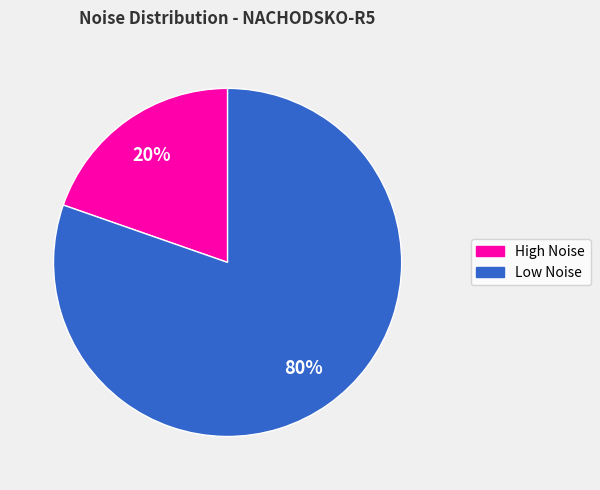

Is there any slice that represents more than half of the pie?

Yes